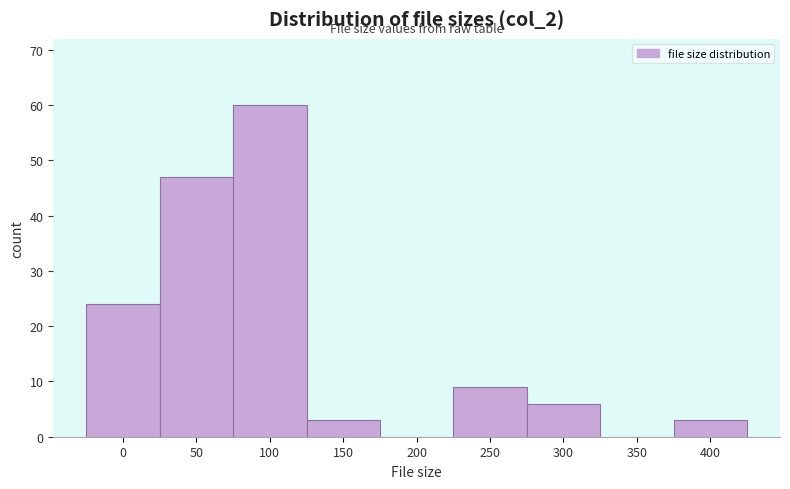

Reading right to left, list all the values displayed in this chart.

400=3	350=0	300=6	250=9	200=0	150=3	100=60	50=47	0=24